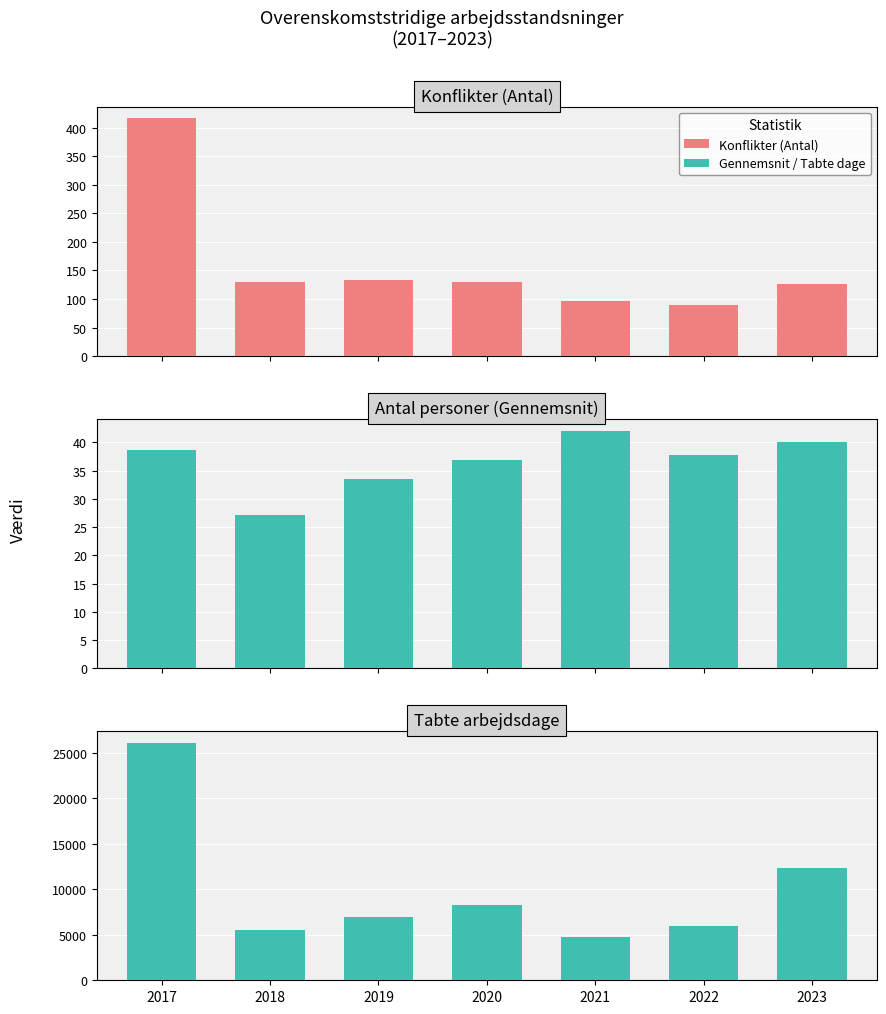

List the labels in order of Tabte arbejdsdage value, smallest first.

2021, 2018, 2022, 2019, 2020, 2023, 2017